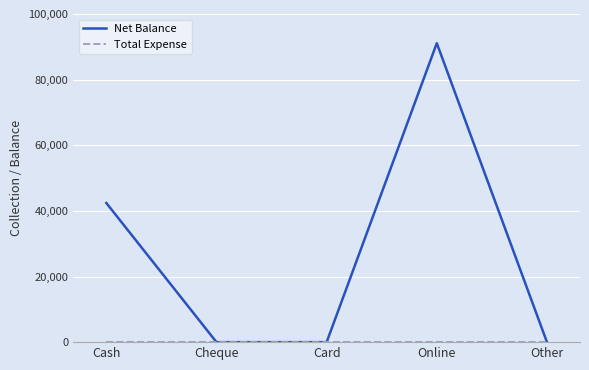

Which series has the largest range (max minus min)?

Net Balance